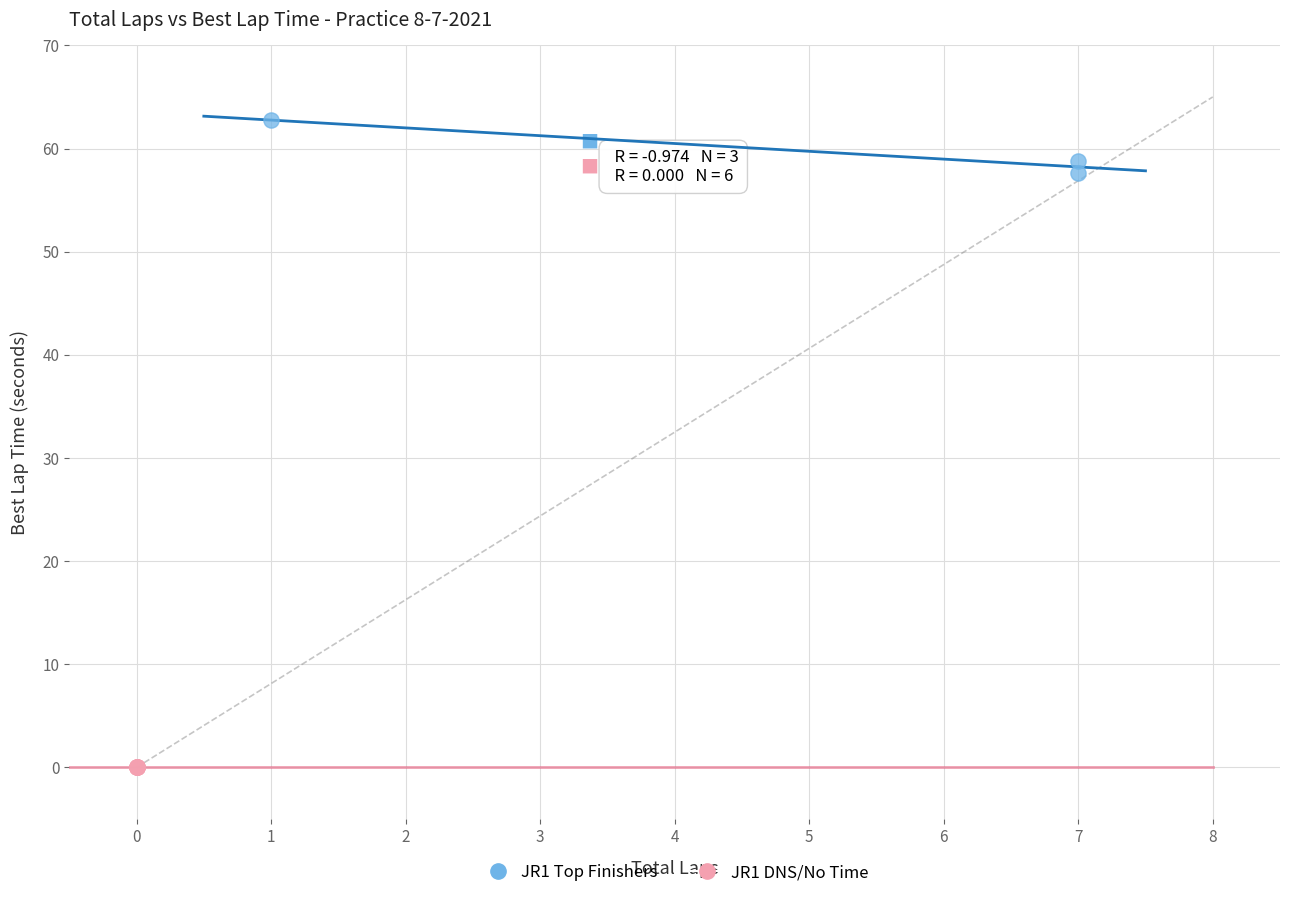

What are all the series names shown in the legend?

JR1 Top Finishers, JR1 DNS/No Time